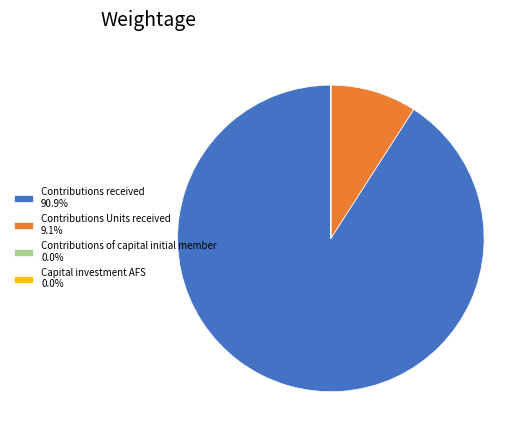

Is the sum of Contributions received 90.9% and Contributions Units received 9.1% greater than half?

Yes